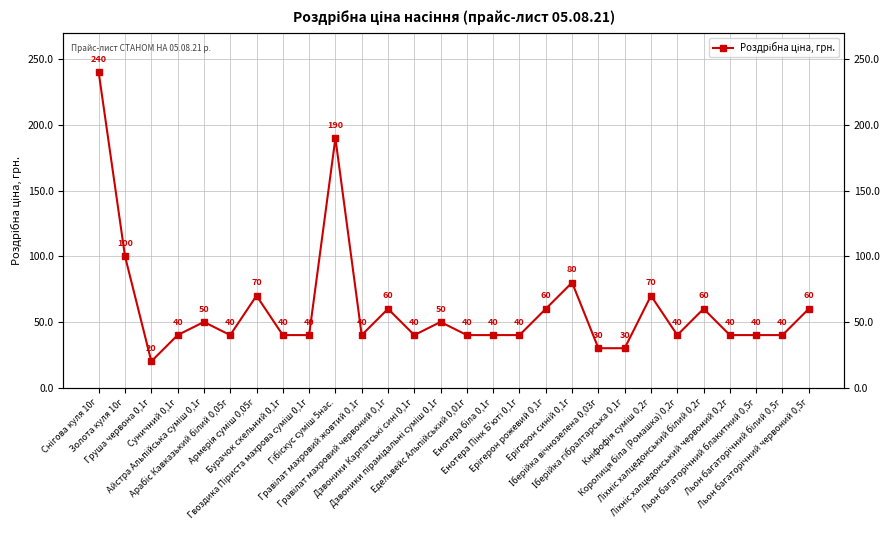

How many series are shown in this chart?

1